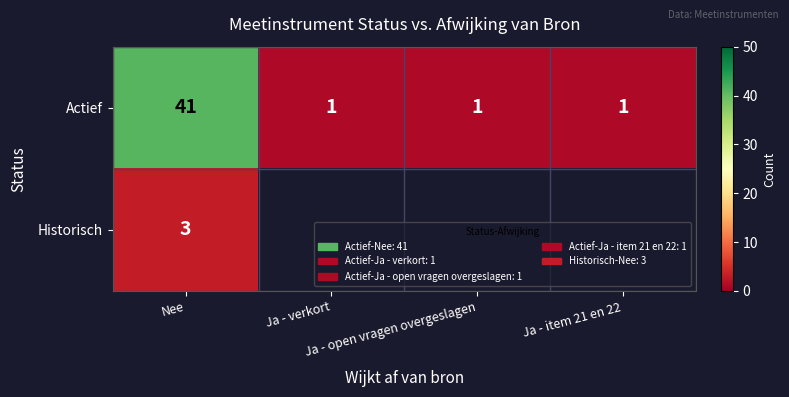

At which category is the sum across all series the highest?

Nee